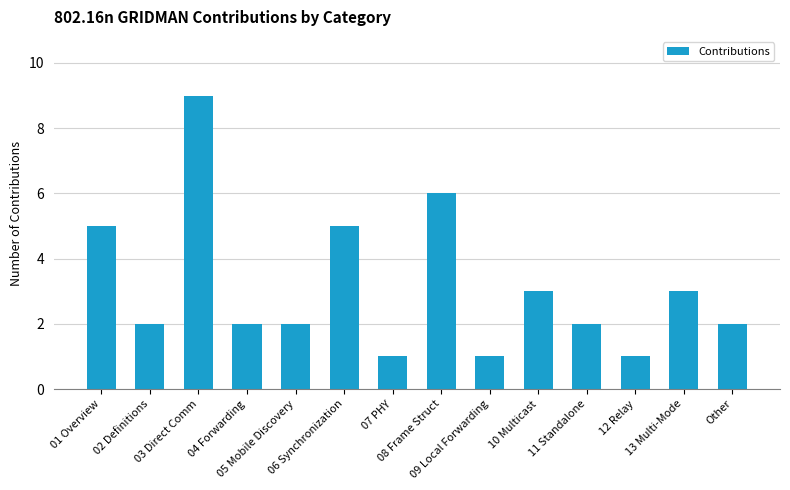

Count the values in the range 2 to 5.

9